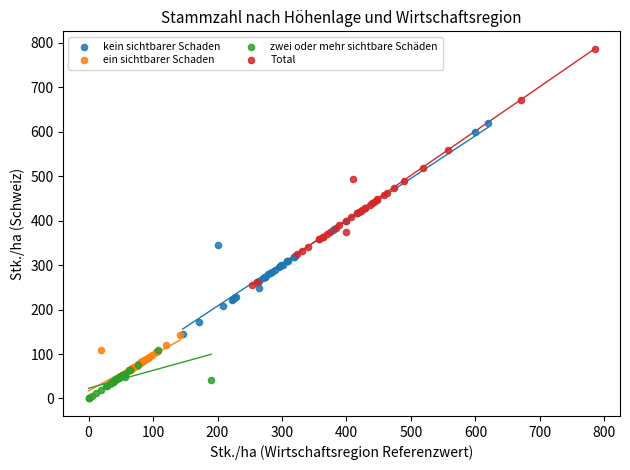

Which series has the widest spread of Y values?

Total